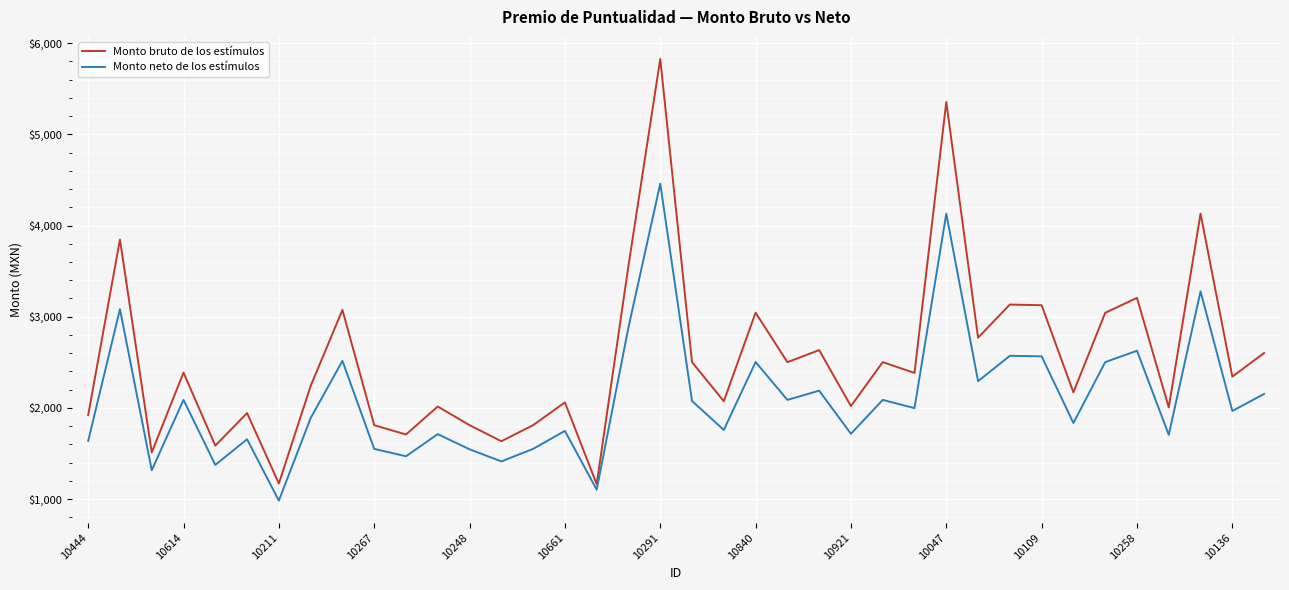

True or false: Monto neto de los estímulos and Monto bruto de los estímulos cross at least once.

False